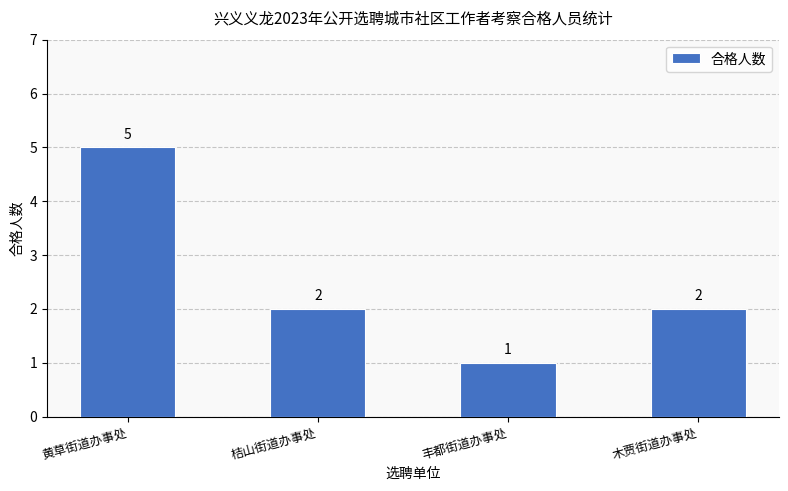

Reading right to left, extract all data points from this chart.

2	1	2	5